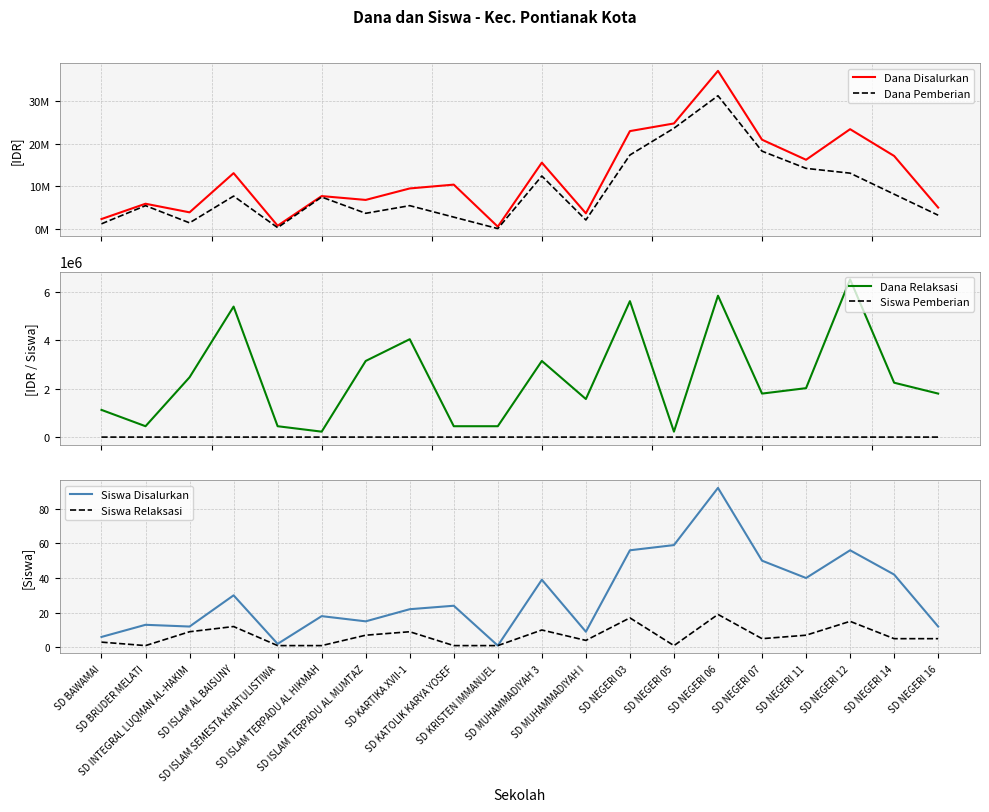

The value of Siswa Pemberian at SD NEGERI 14 is 6. True or false?

False